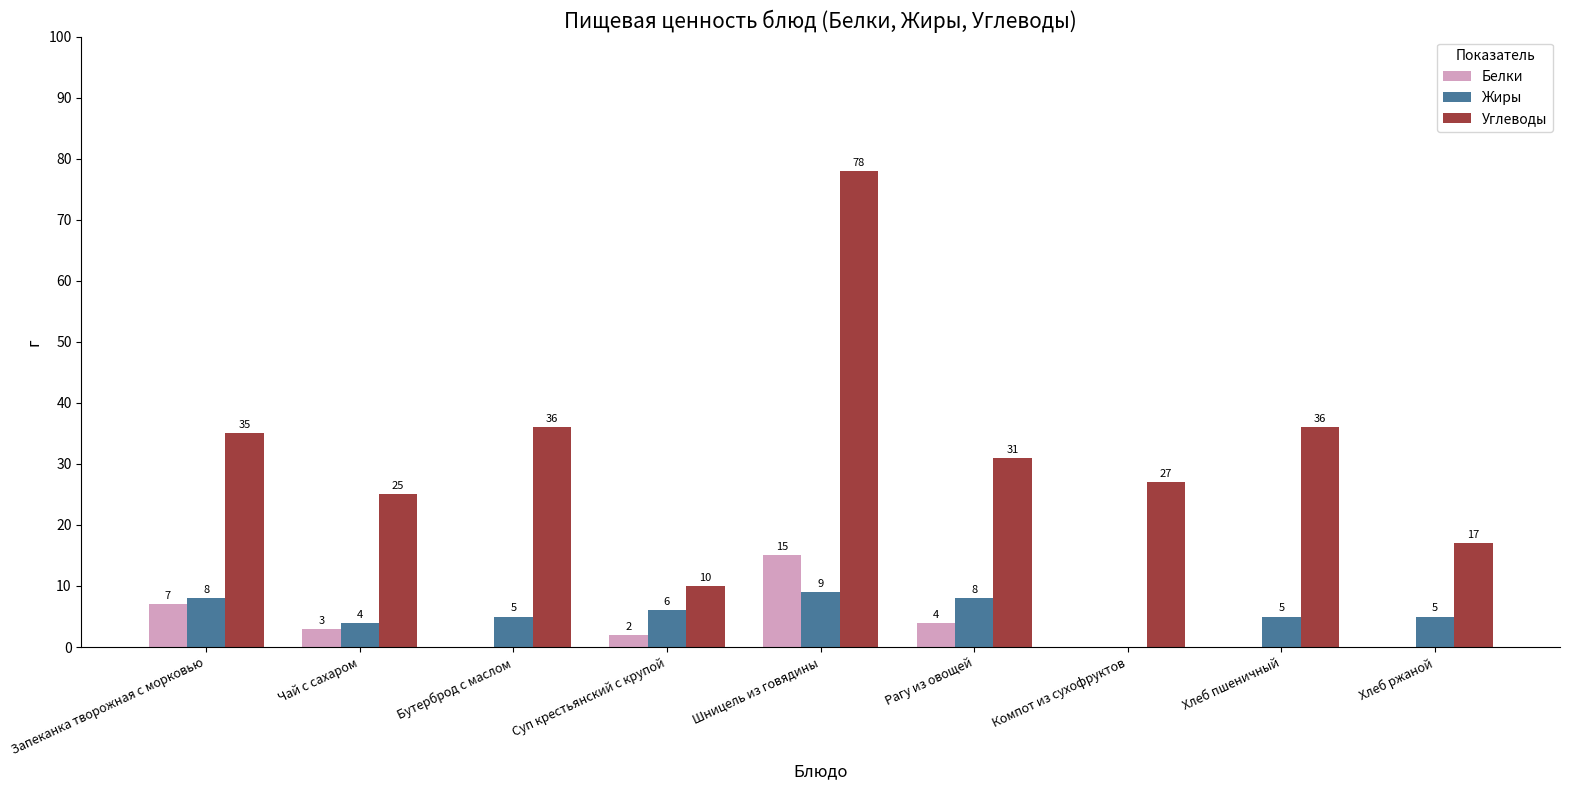

What is the greatest value displayed?

78